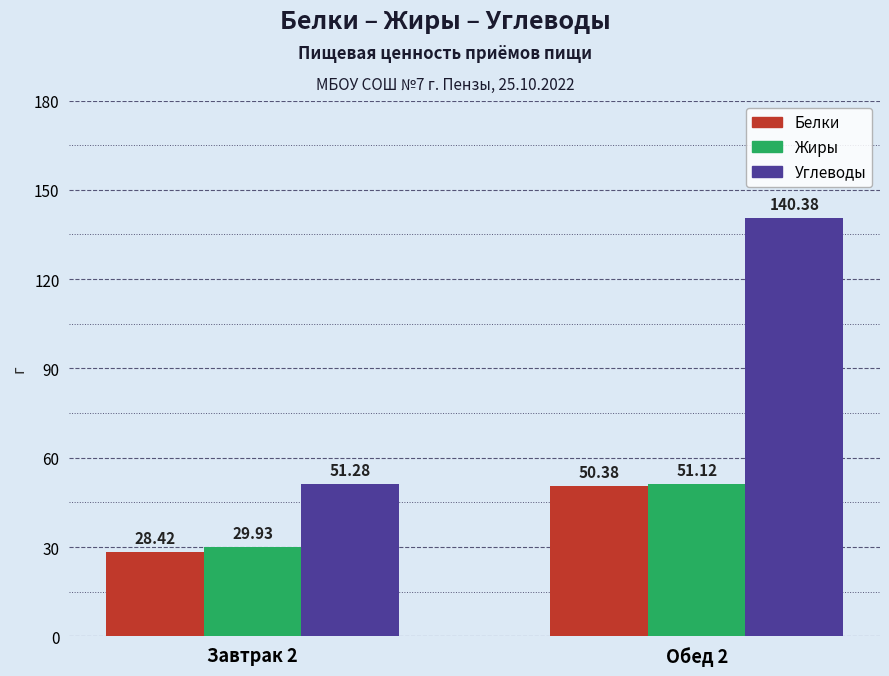

Does the chart contain any negative values?

No